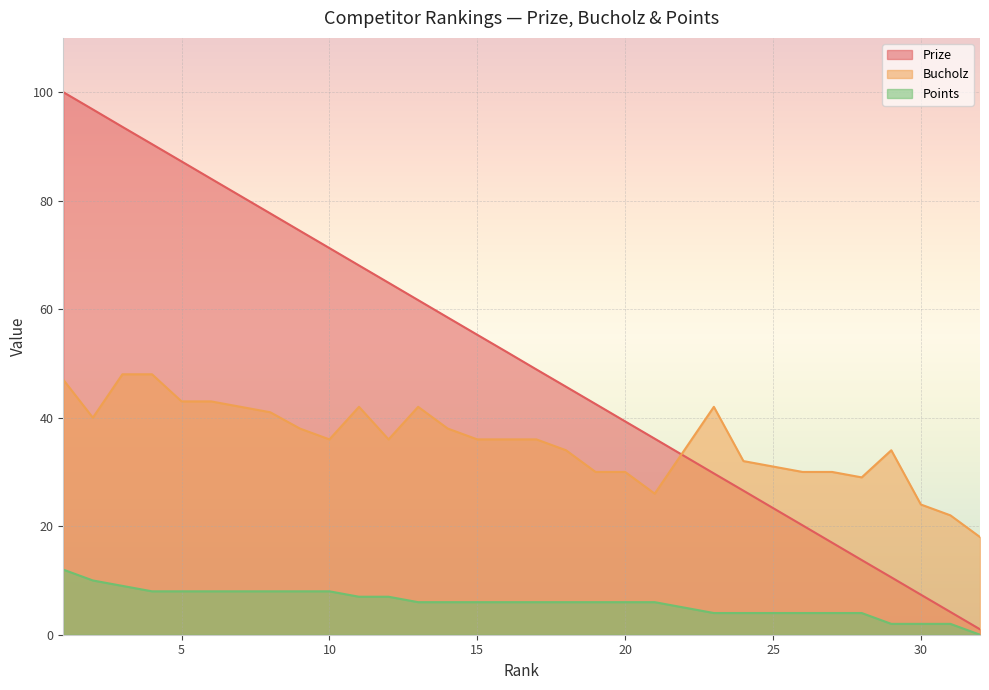

At how many categories does at least one series exceed 53?

15